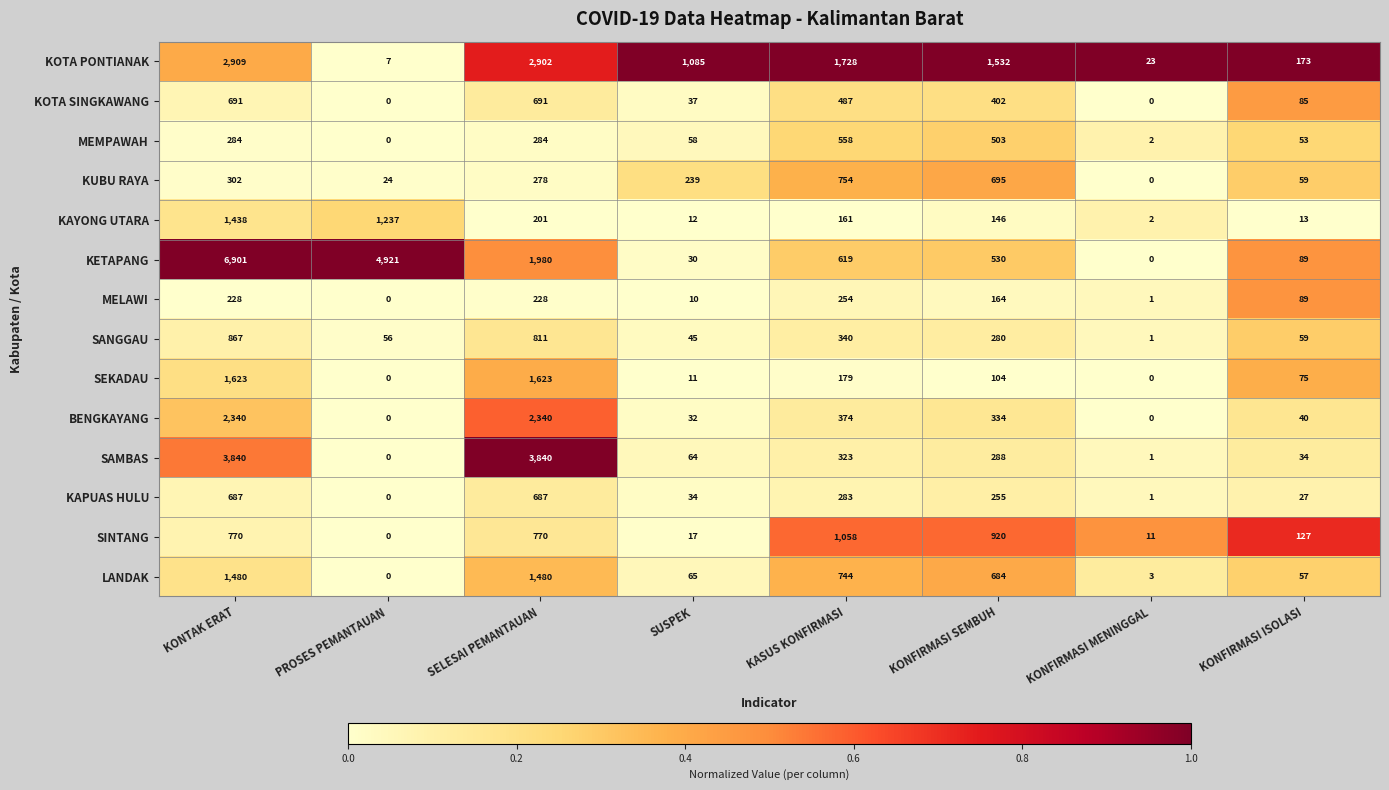

What is the difference between the maximum and minimum values in the SINTANG series?

1058